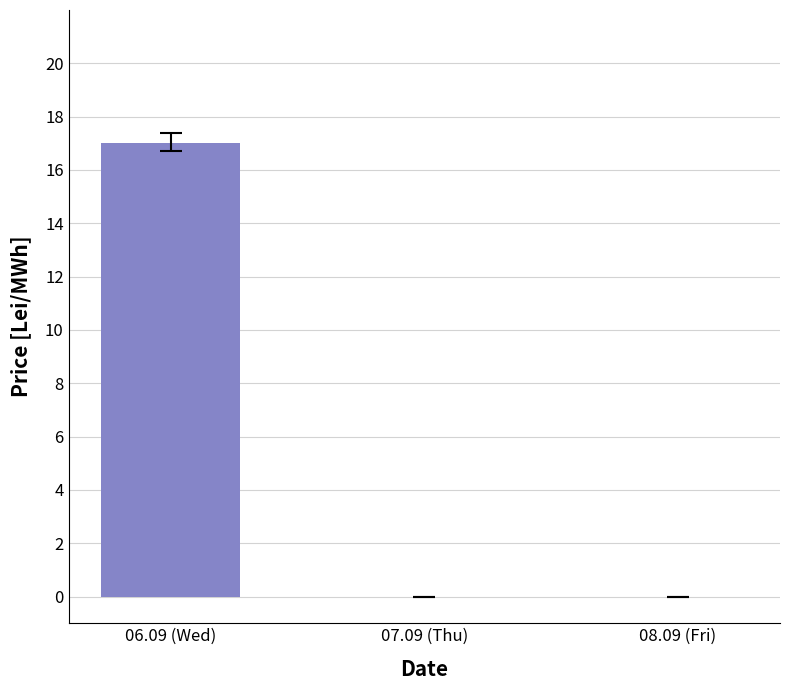

Which series has the largest total across all categories?

06.09